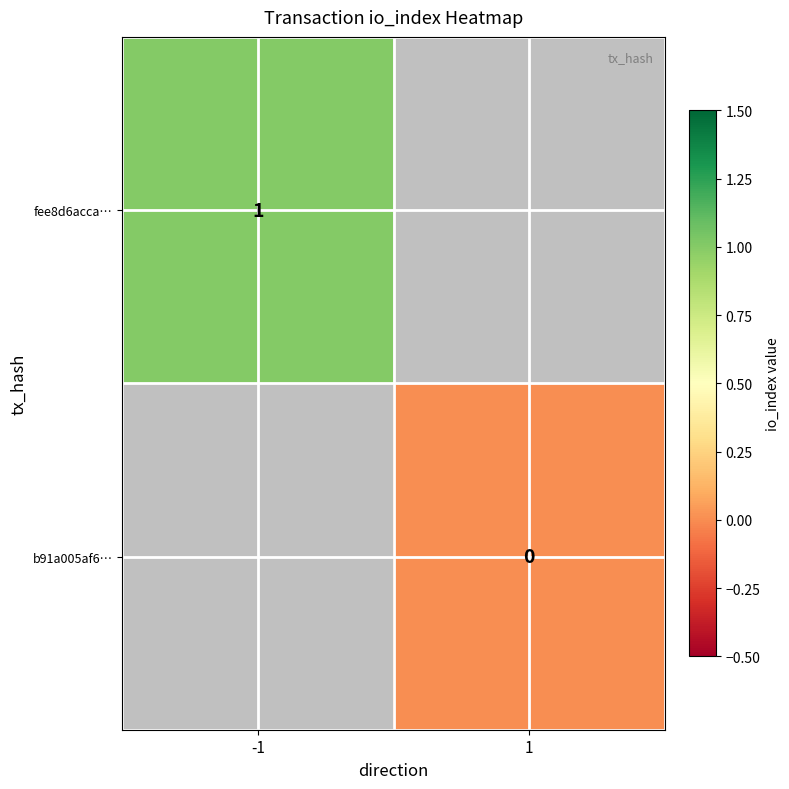

Is the value of b91a005af6… at 1 greater than the value of fee8d6acca… at -1?

No